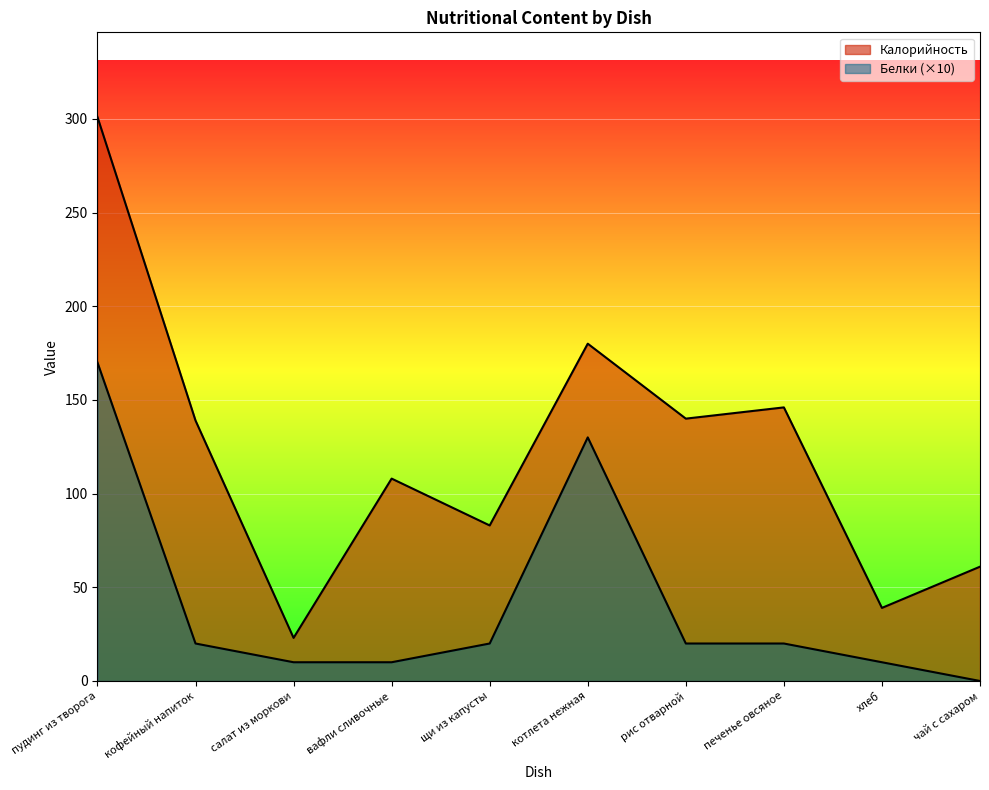

Reading right to left, transcribe all the data shown in this chart.

Калорийность: чай с сахаром=61	хлеб=39	печенье овсяное=146	рис отварной=140	котлета нежная=180	щи из капусты=83	вафли сливочные=108	салат из моркови=23	кофейный напиток=139	пудинг из творога=301
Белки: чай с сахаром=0	хлеб=10	печенье овсяное=20	рис отварной=20	котлета нежная=130	щи из капусты=20	вафли сливочные=10	салат из моркови=10	кофейный напиток=20	пудинг из творога=170